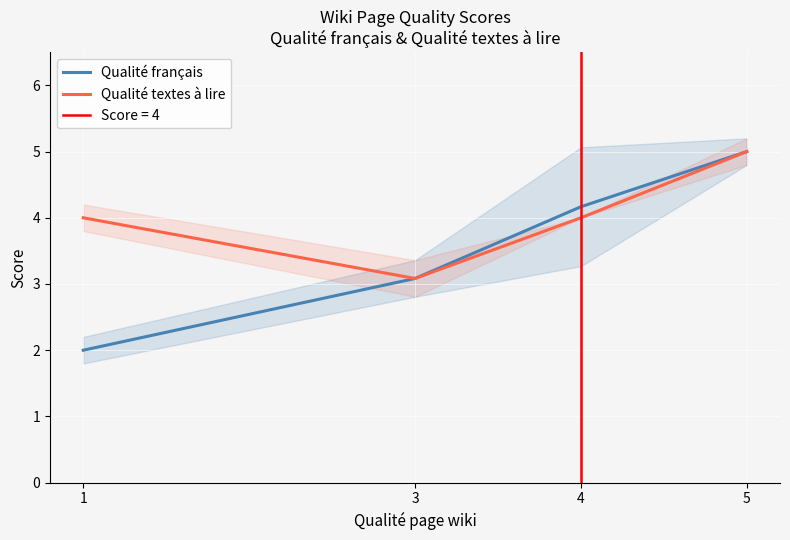

True or false: Qualité français and Qualité textes à lire cross at least once.

False